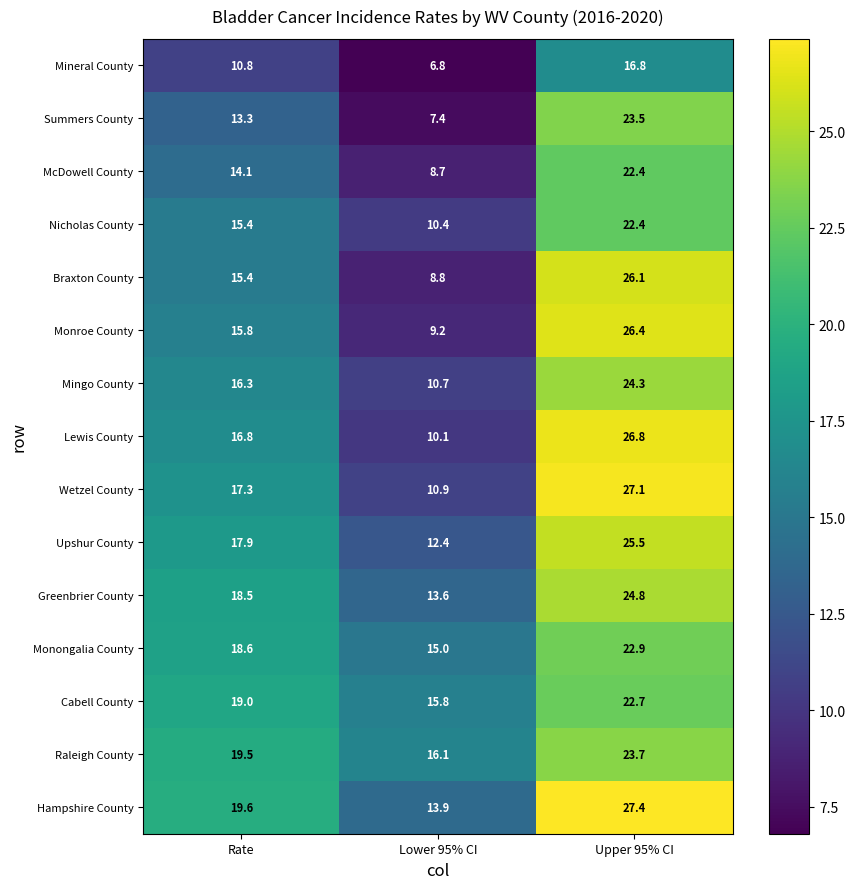

What is the sum of all Raleigh County values?

59.3